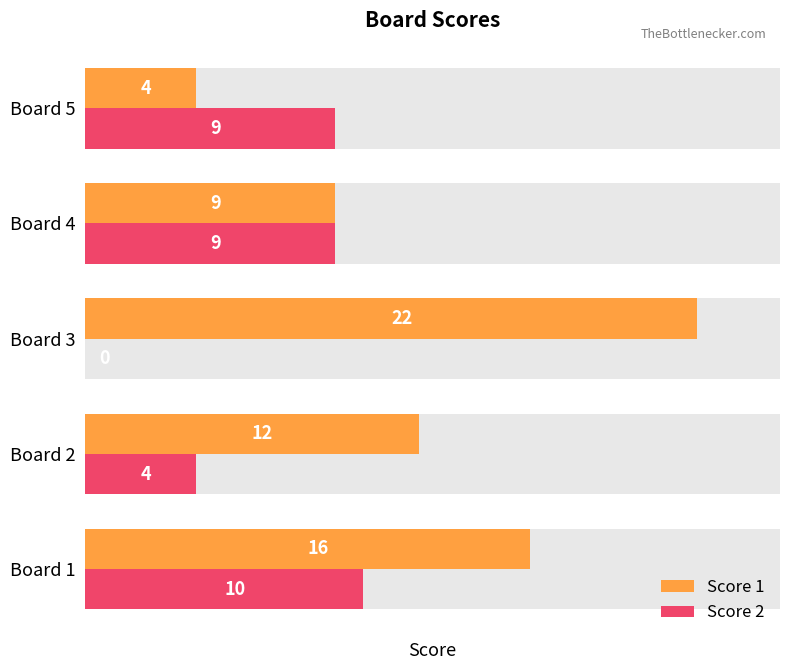

Which series has the largest range (max minus min)?

Score 1